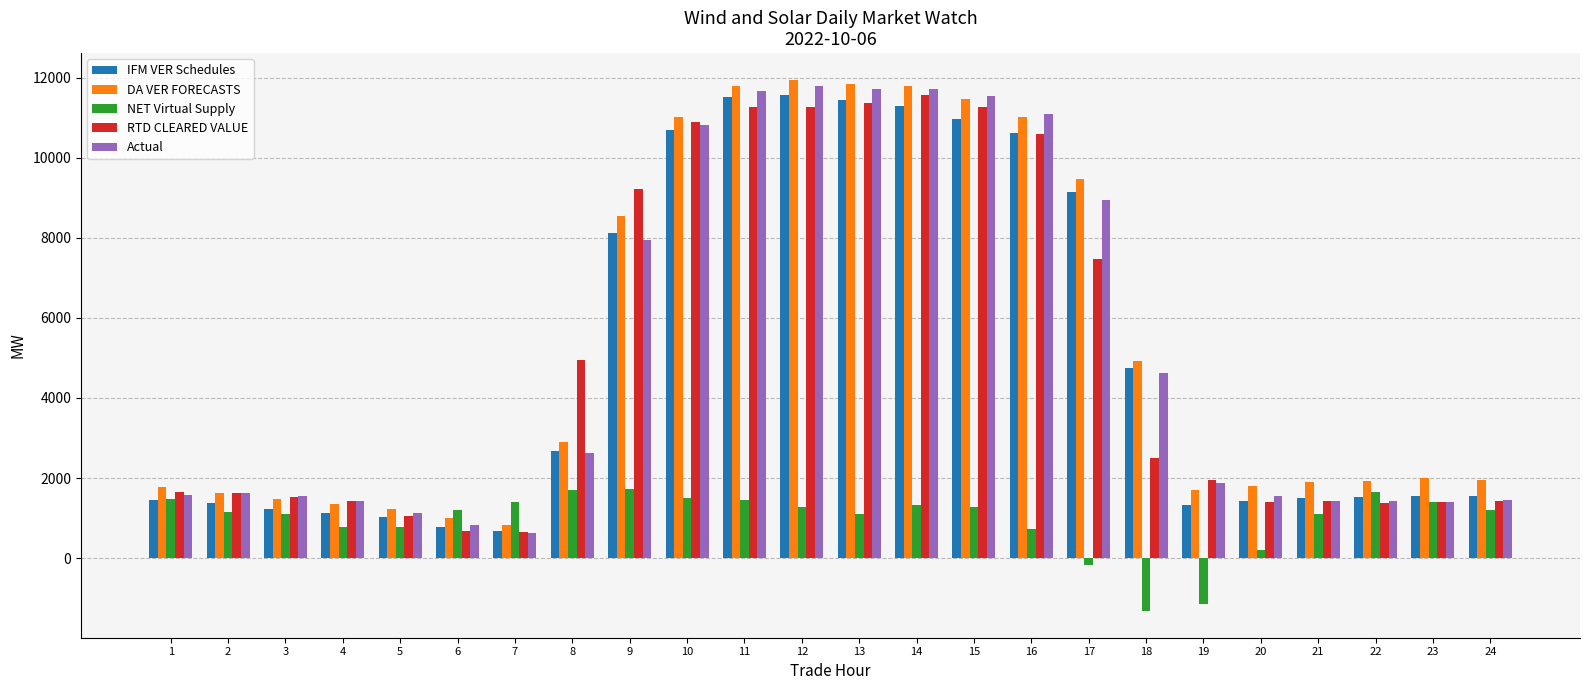

True or false: RTD CLEARED VALUE has a value of 10887.1 at 10.

True